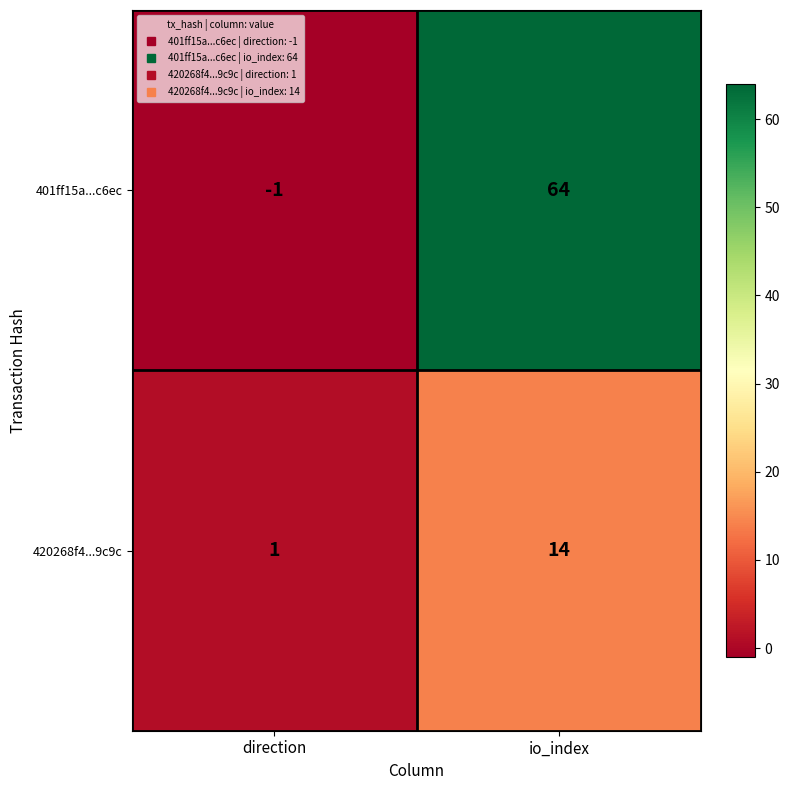

What is the difference between the 401ff15a...c6ec values at direction and io_index?

65